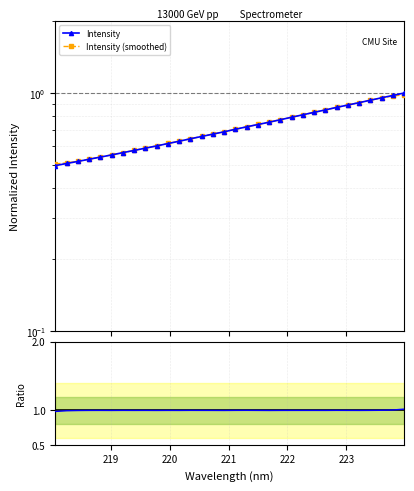

Rank the series by their maximum value, from highest to lowest.

Ratio, Intensity, Intensity (smoothed)